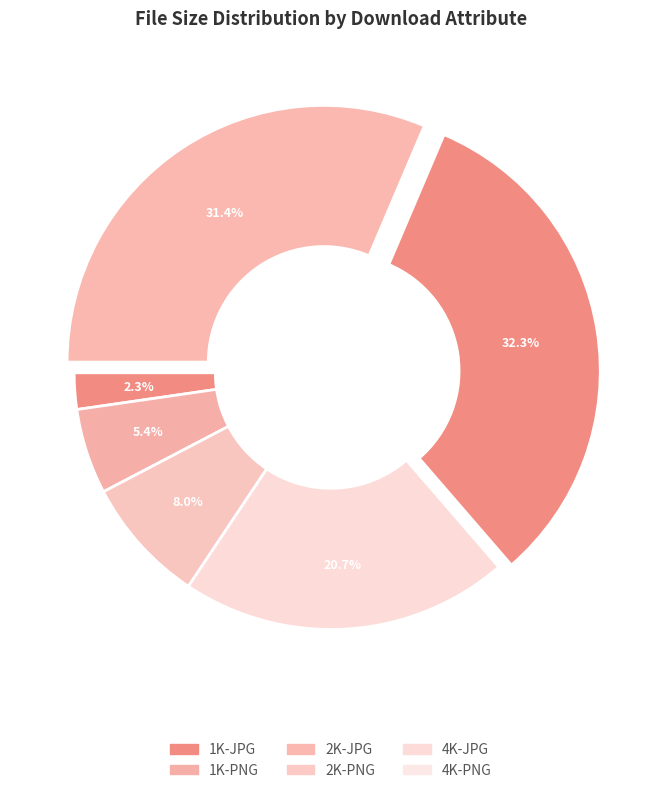

To the nearest percent, what is the combined percentage of 4K-PNG and 1K-PNG?

37%